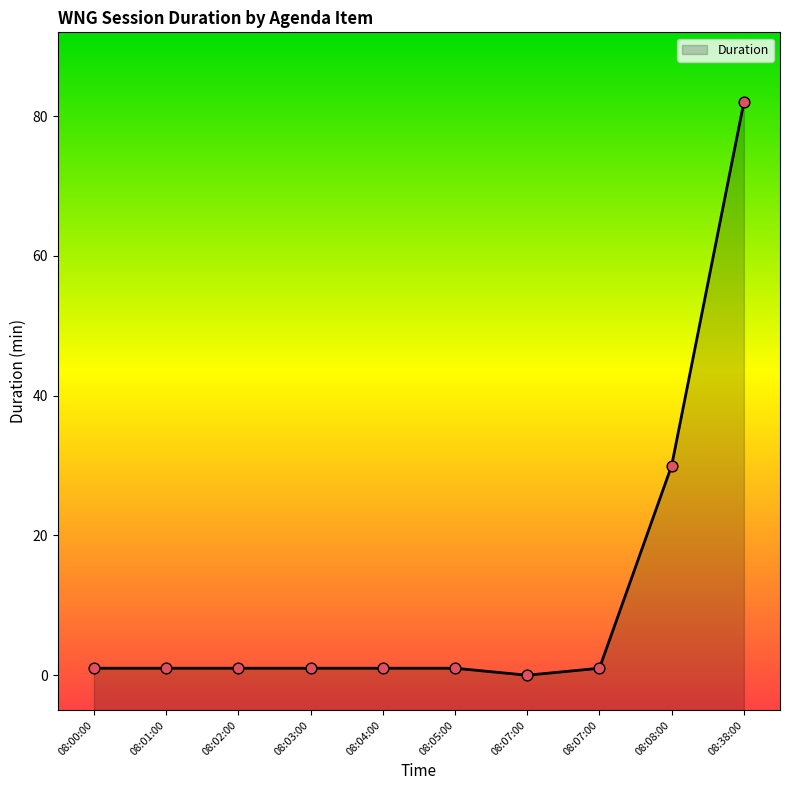

Approximately how many times larger is the value at 08:02:00 compared to 08:05:00?

1.0